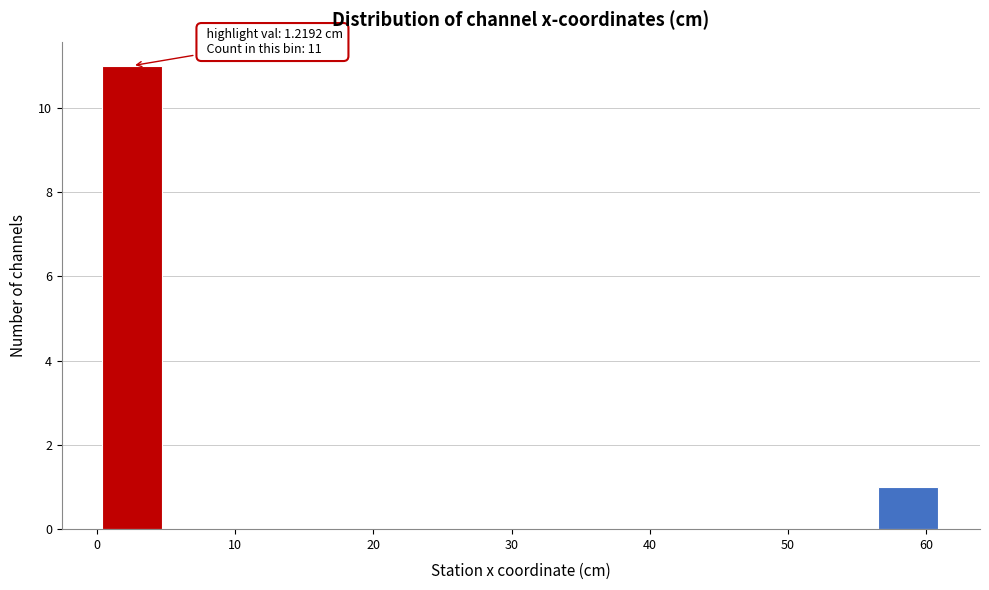

Over which range of the x-axis is the bar tallest?

0 to 5